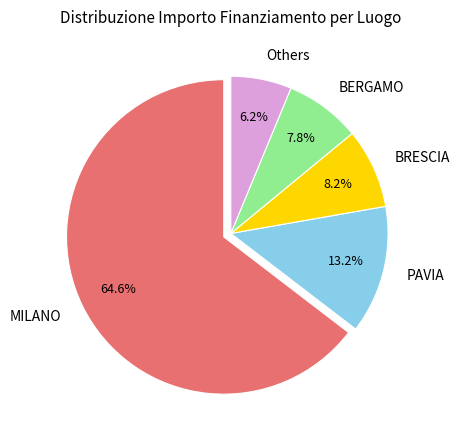

True or false: PAVIA accounts for 13% of the total.

True